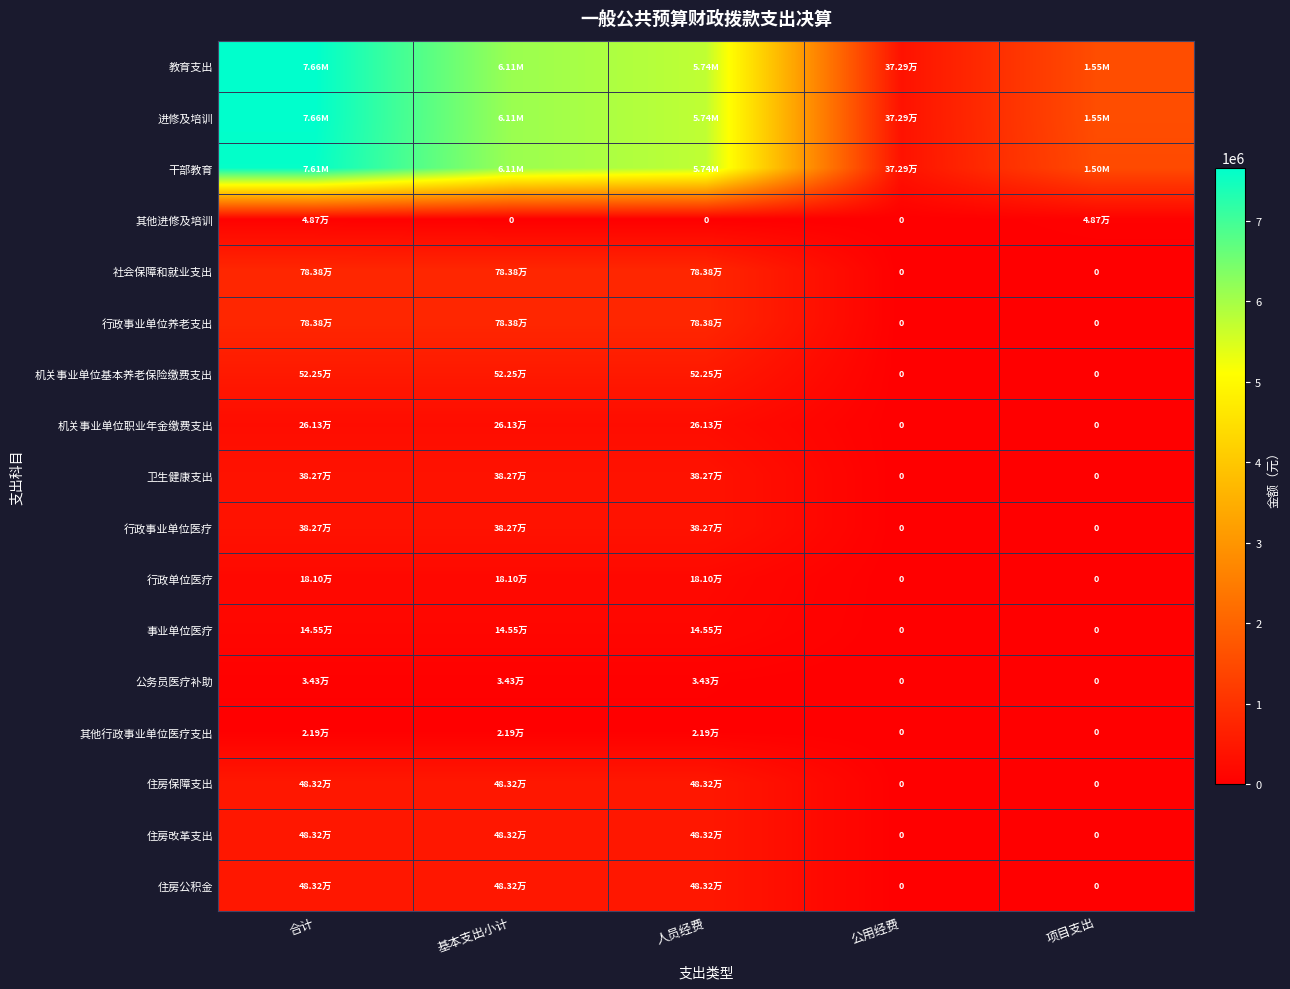

At which label is 住房改革支出 closest to 241614?

合计